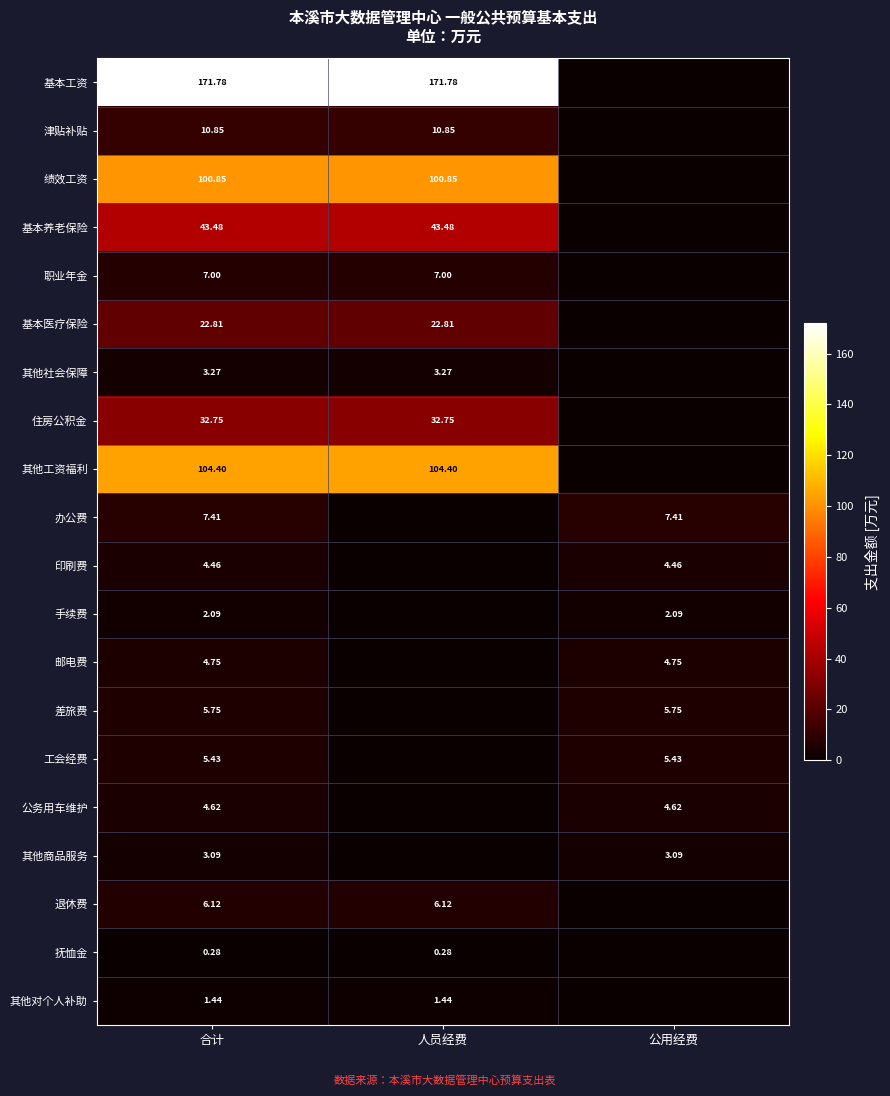

At which category does the chart reach its peak across all series?

合计